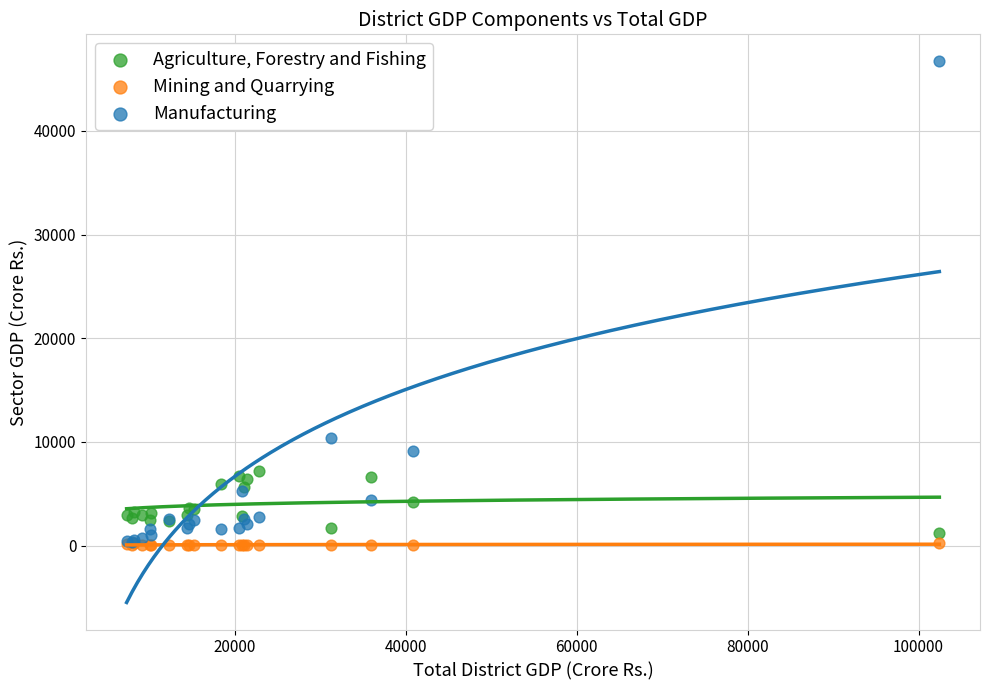

Across all series, what Y value is closest to 23365?

10399.9